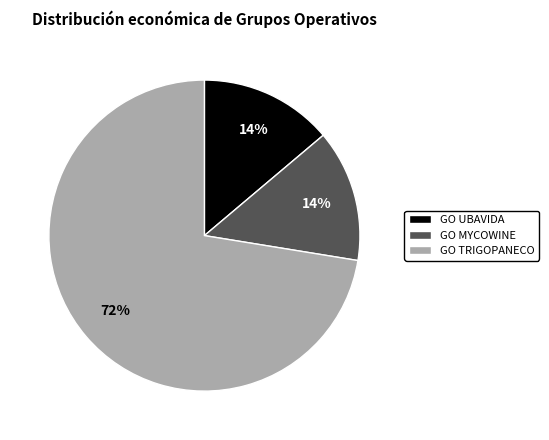

What is the largest slice in the pie chart?

GO TRIGOPANECO